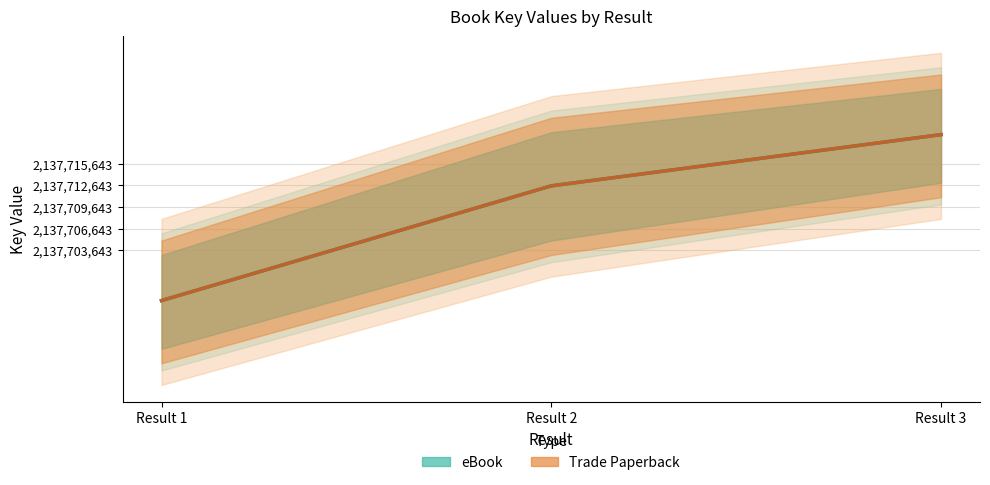

Count the number of categories in the chart.

3